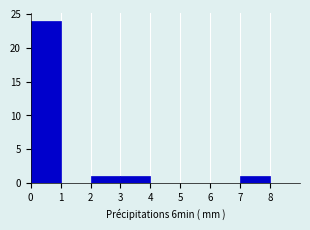

What is the height of the bar covering 2 to 3 on the x-axis? The values are not printed on the chart, so give them approximately, as read against the axis.

1